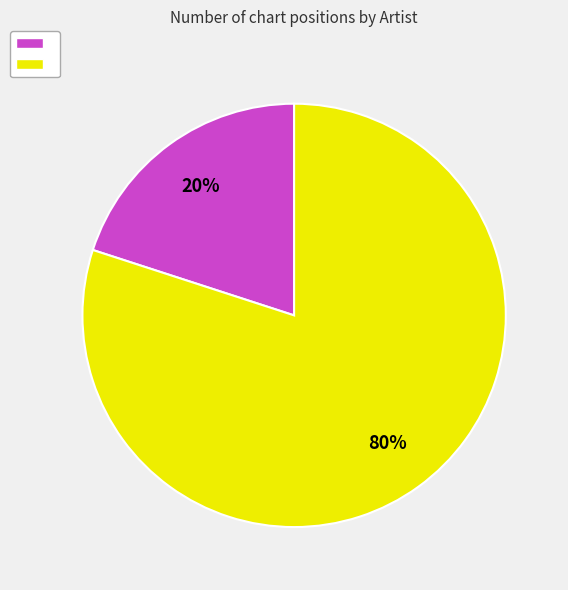

How many slices are in this pie chart?

2